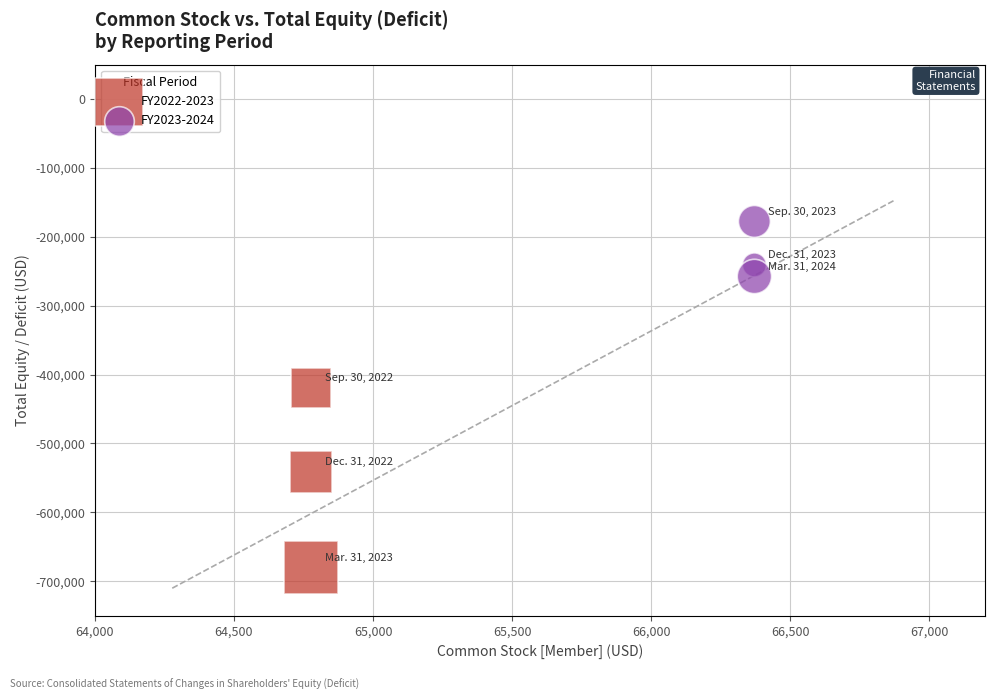

Which series contains the highest Y value?

FY2023-2024